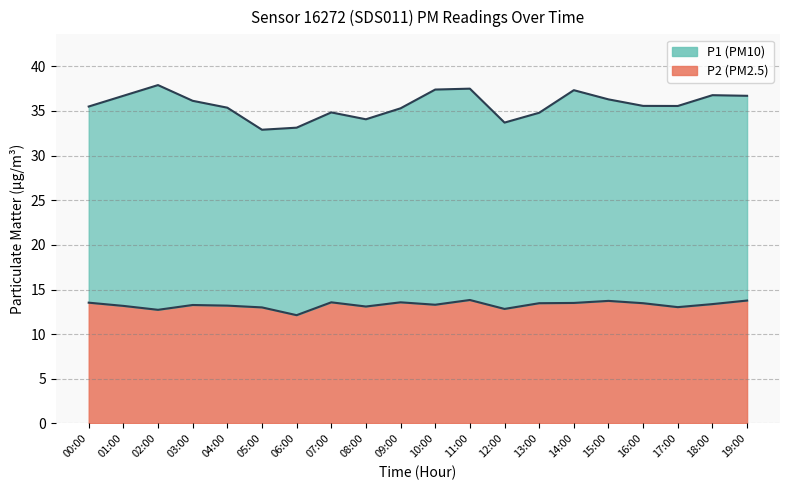

What is the smallest value displayed?

12.1